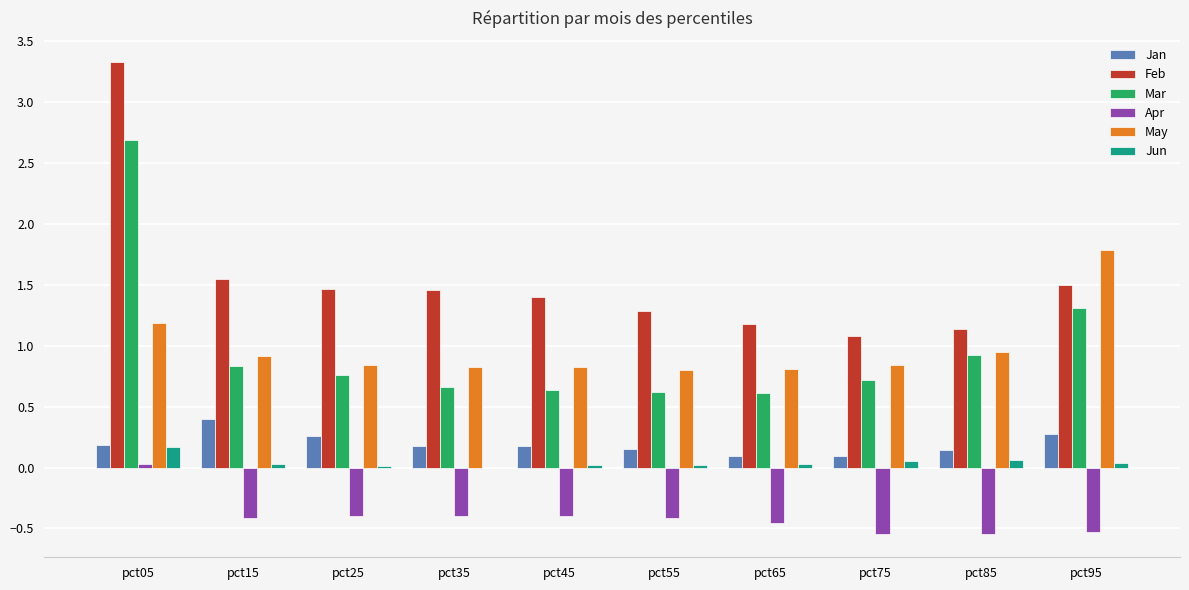

Which series has the largest total across all categories?

Feb